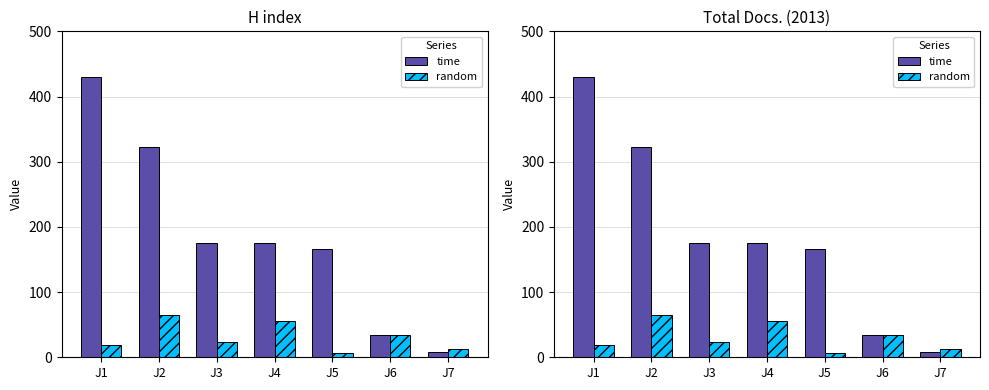

What is the maximum value shown in the chart?

430